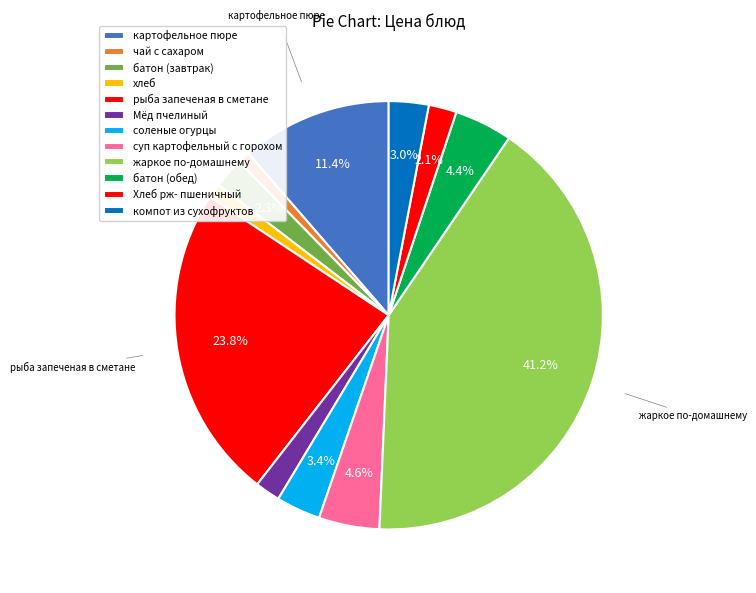

The суп картофельный с горохом slice represents 5% of the pie. True or false?

True